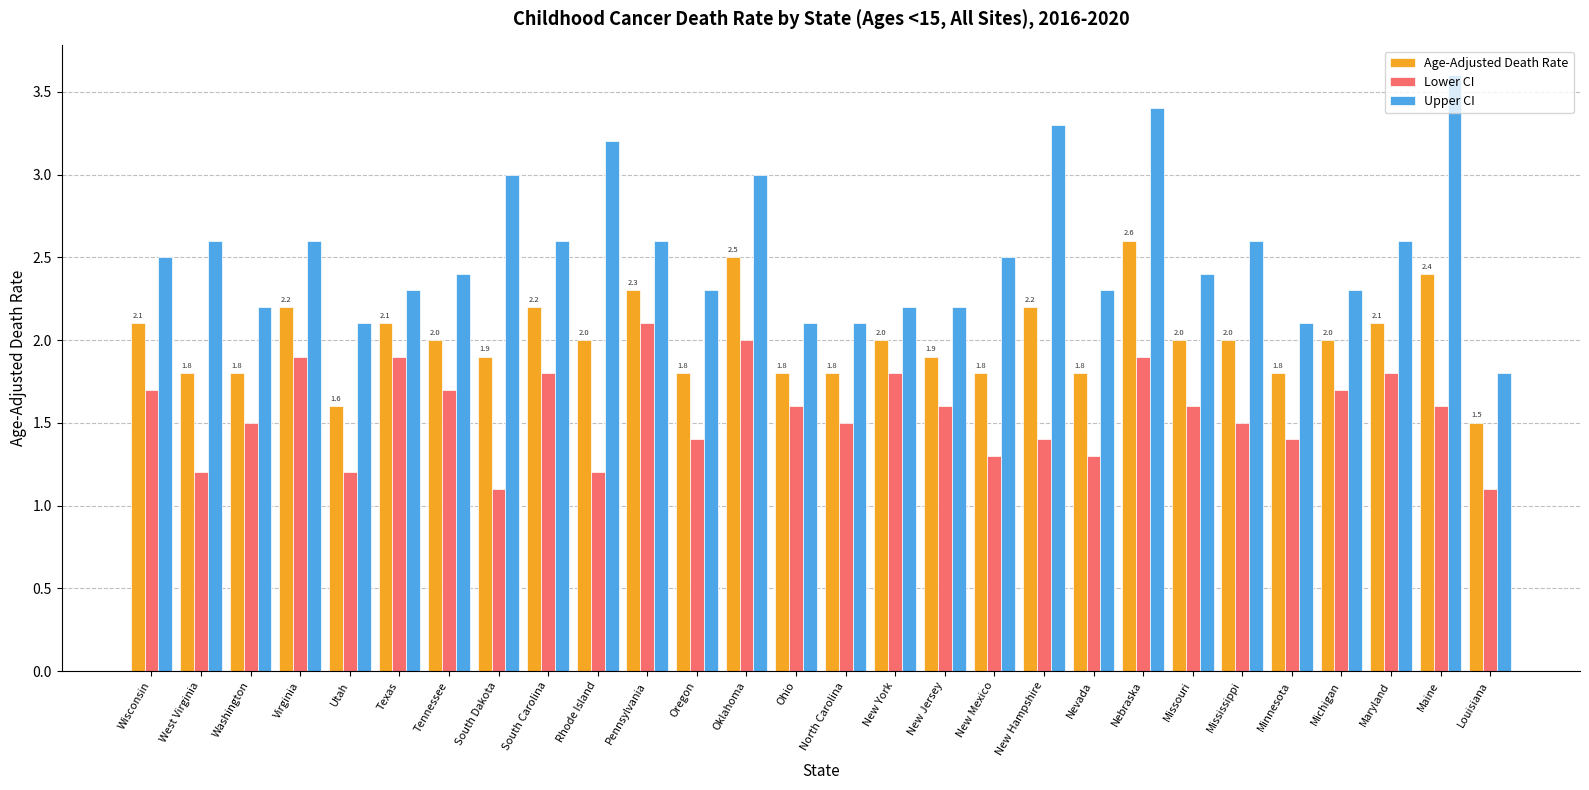

What is the sum of all Lower CI values?

43.8